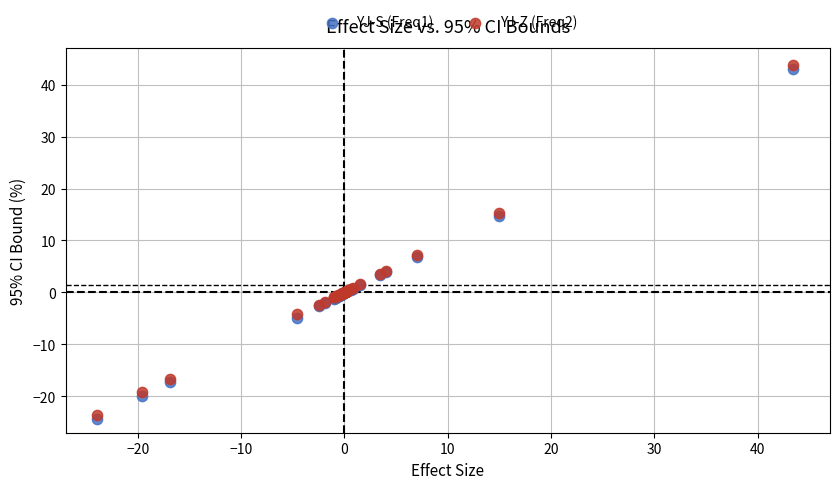

What is the X range (max minus min) for the scatter plot?

67.4